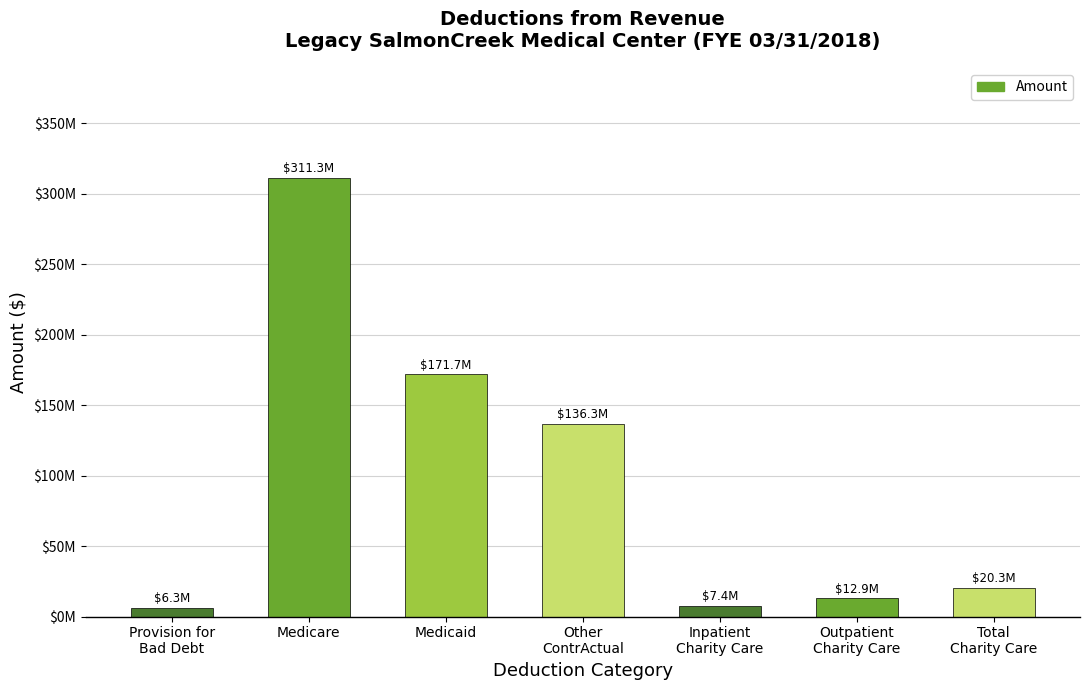

Are the bars horizontal?

No